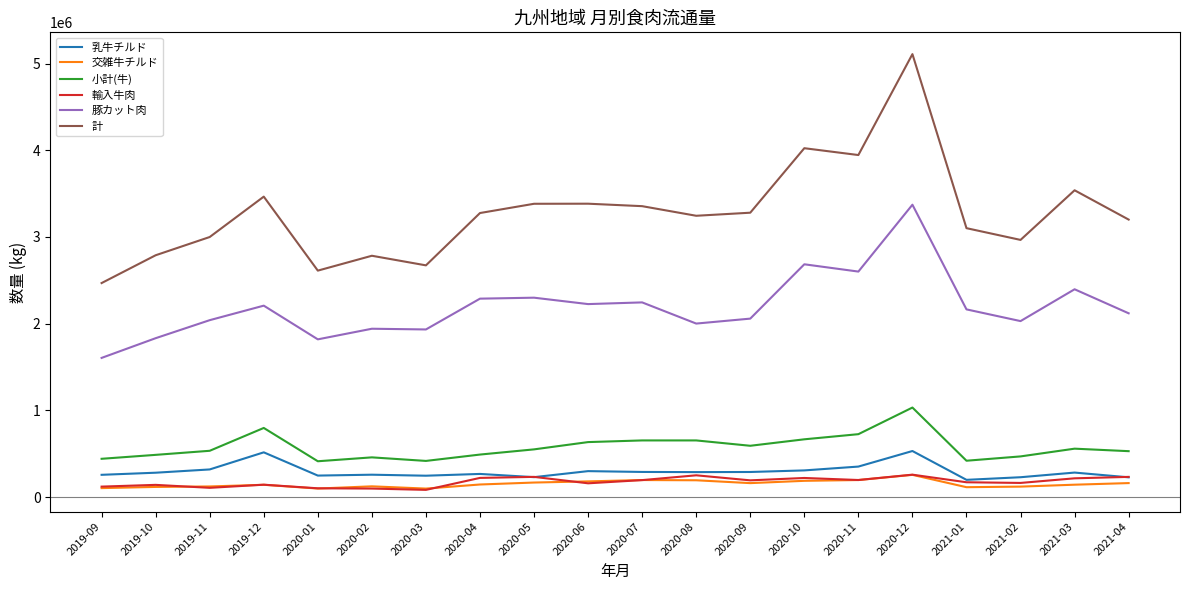

What is the spread (max minus min) of values at 2021-04?

3038635